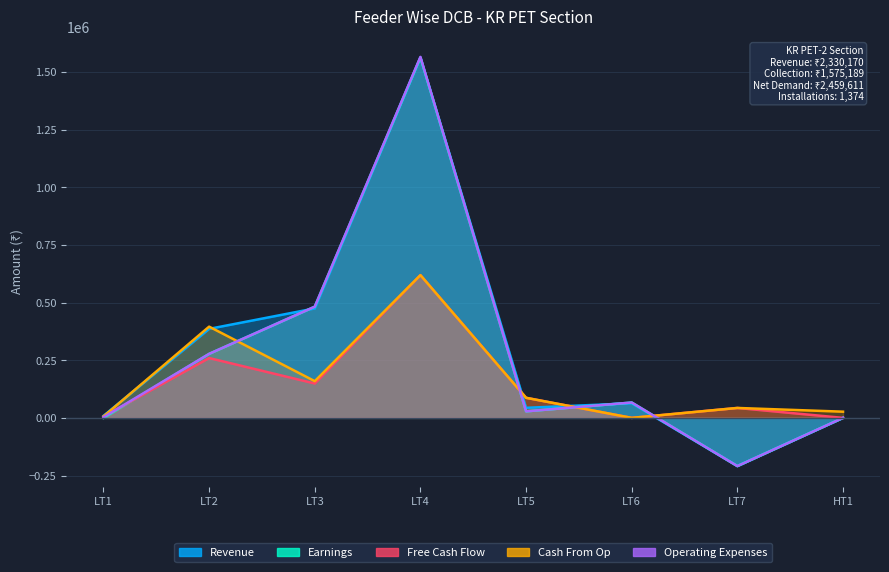

What is the total value across all series at LT2?

1596080.7